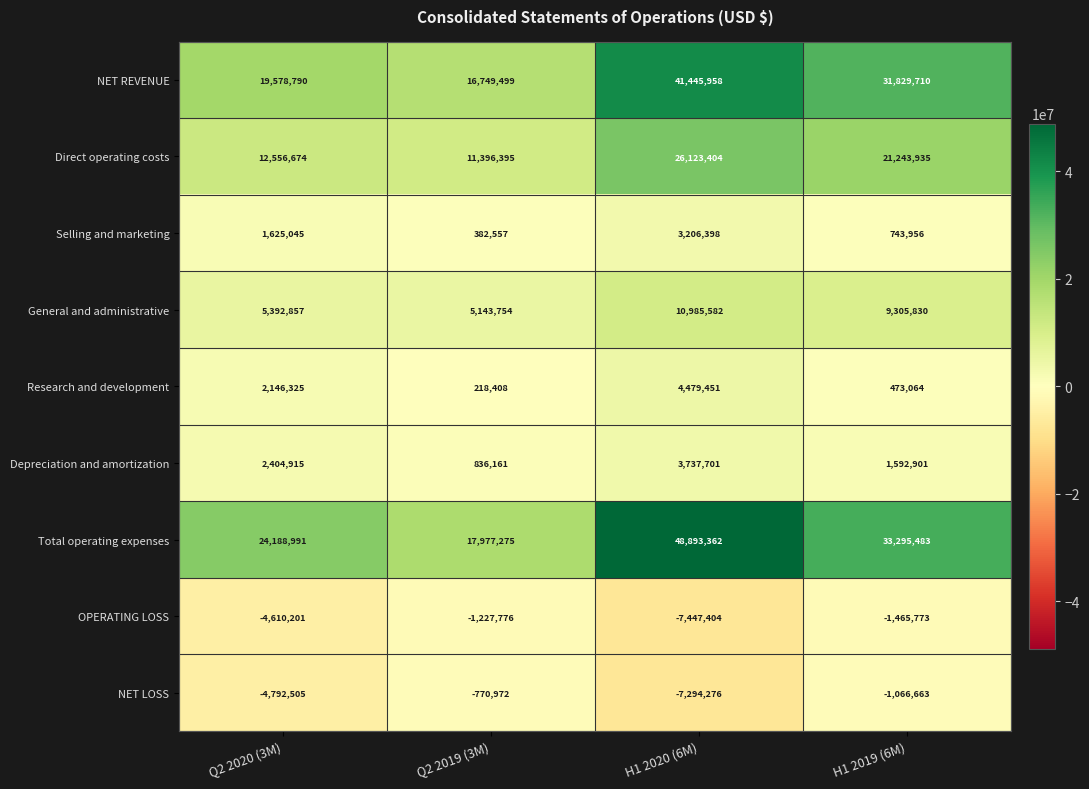

Which category has the highest value across all series?

H1 2020 (6M)